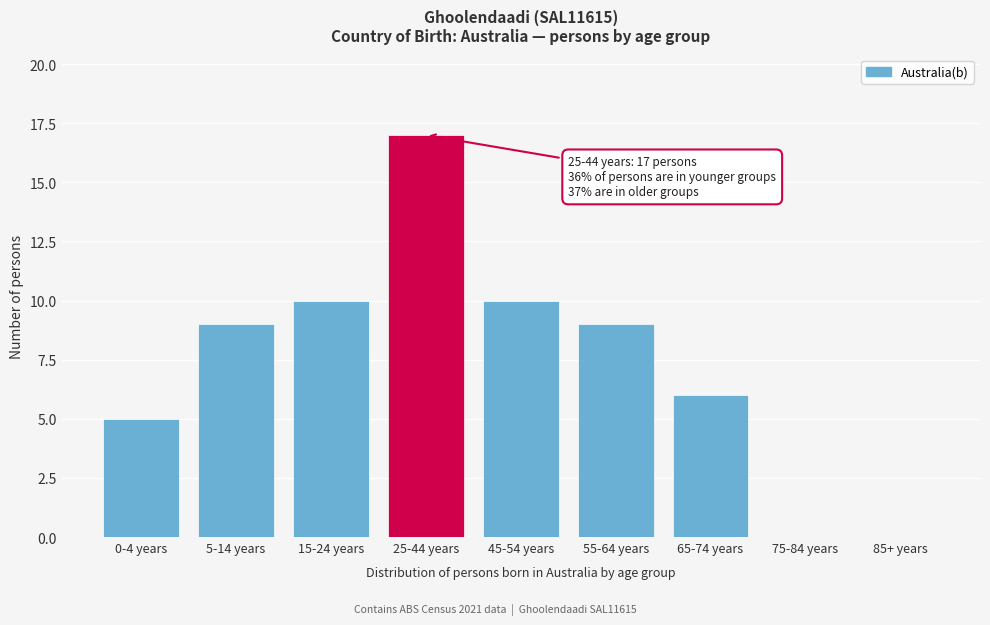

Reading right to left, list all the values displayed in this chart.

85+ years=0	75-84 years=0	65-74 years=6	55-64 years=9	45-54 years=10	25-44 years=17	15-24 years=10	5-14 years=9	0-4 years=5